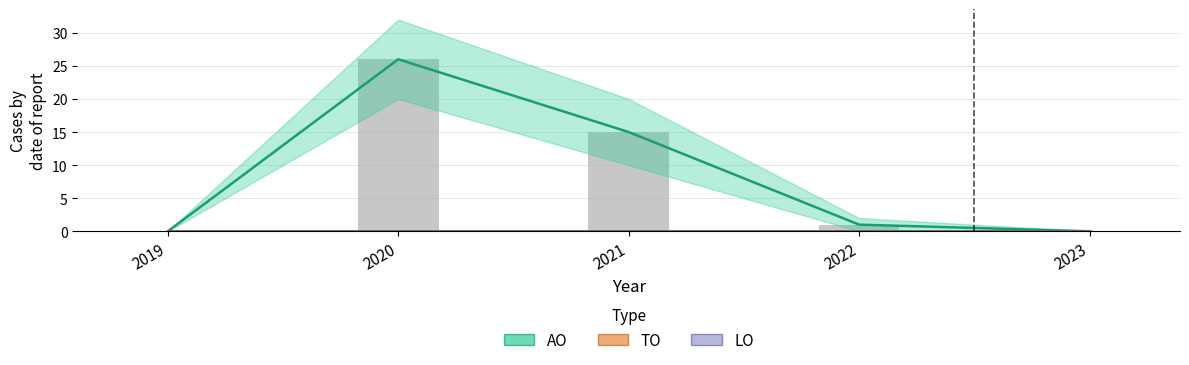

At which category is the sum across all series the highest?

2020